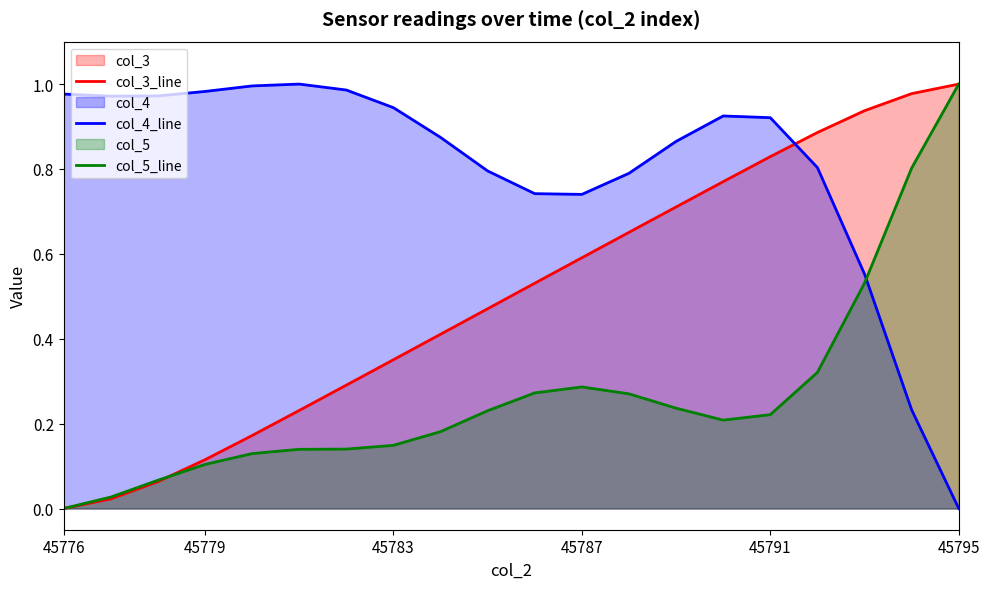

At which label does col_5_line reach its minimum?

45776